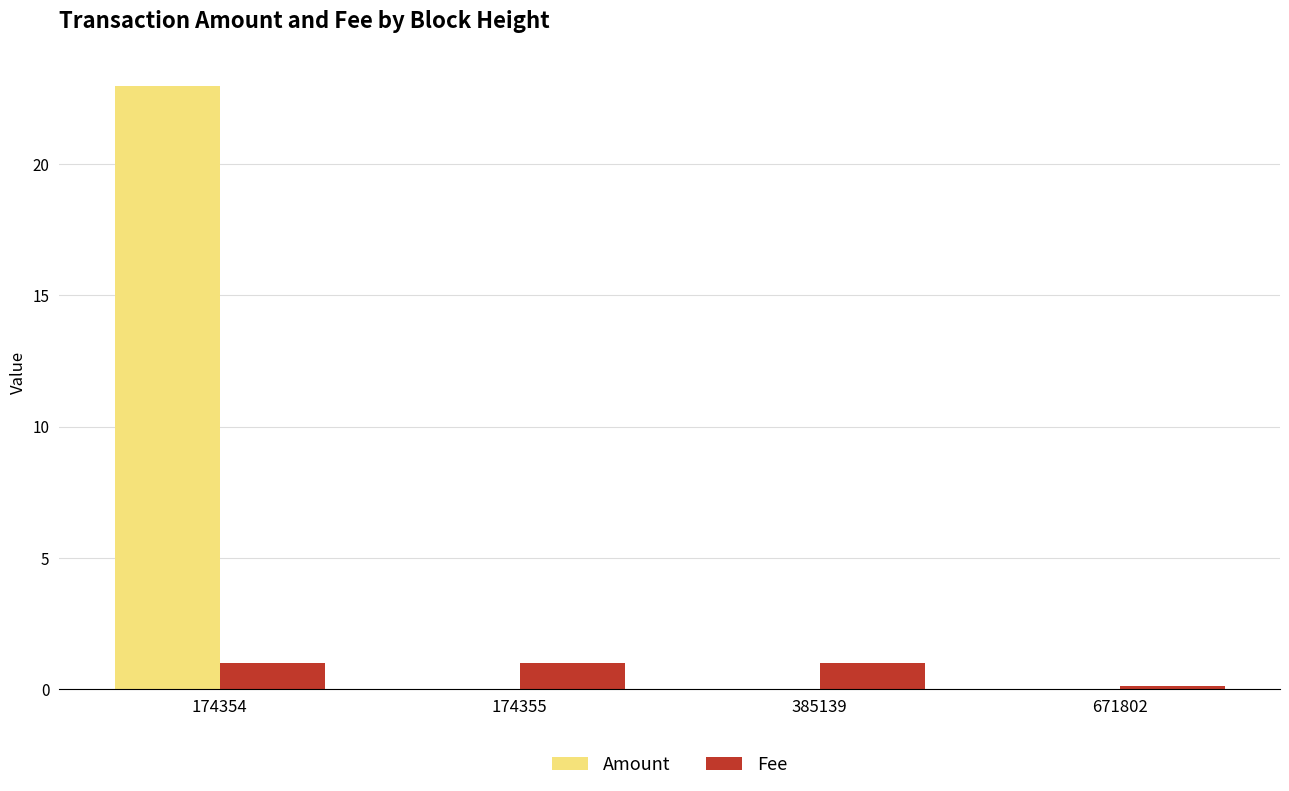

What is the spread (max minus min) of values at 385139?

1.0